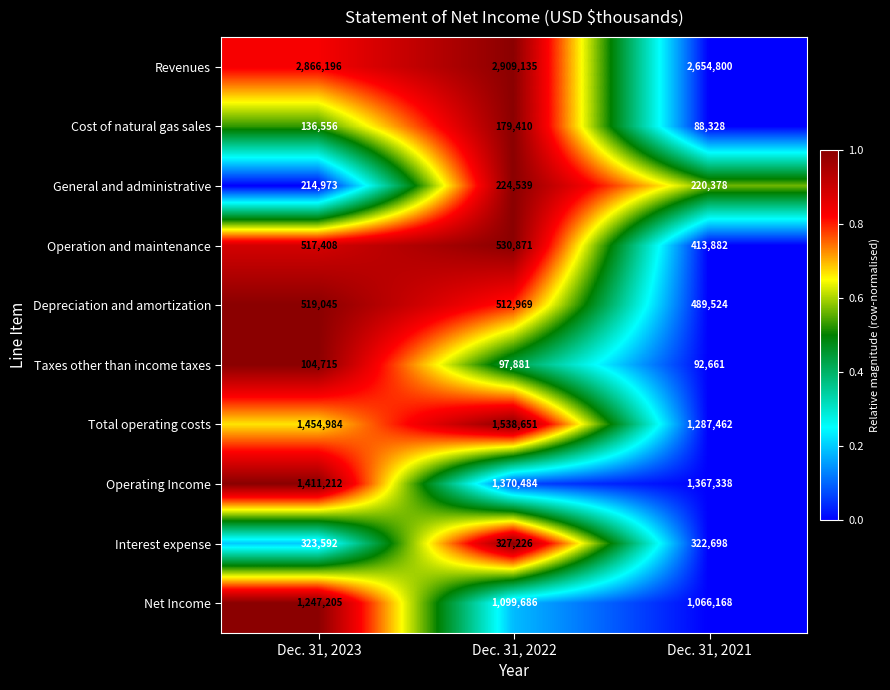

Rank the series by their maximum value, from highest to lowest.

Revenues, Total operating costs, Operating Income, Net Income, Operation and maintenance, Depreciation and amortization, Interest expense, General and administrative, Cost of natural gas sales, Taxes other than income taxes